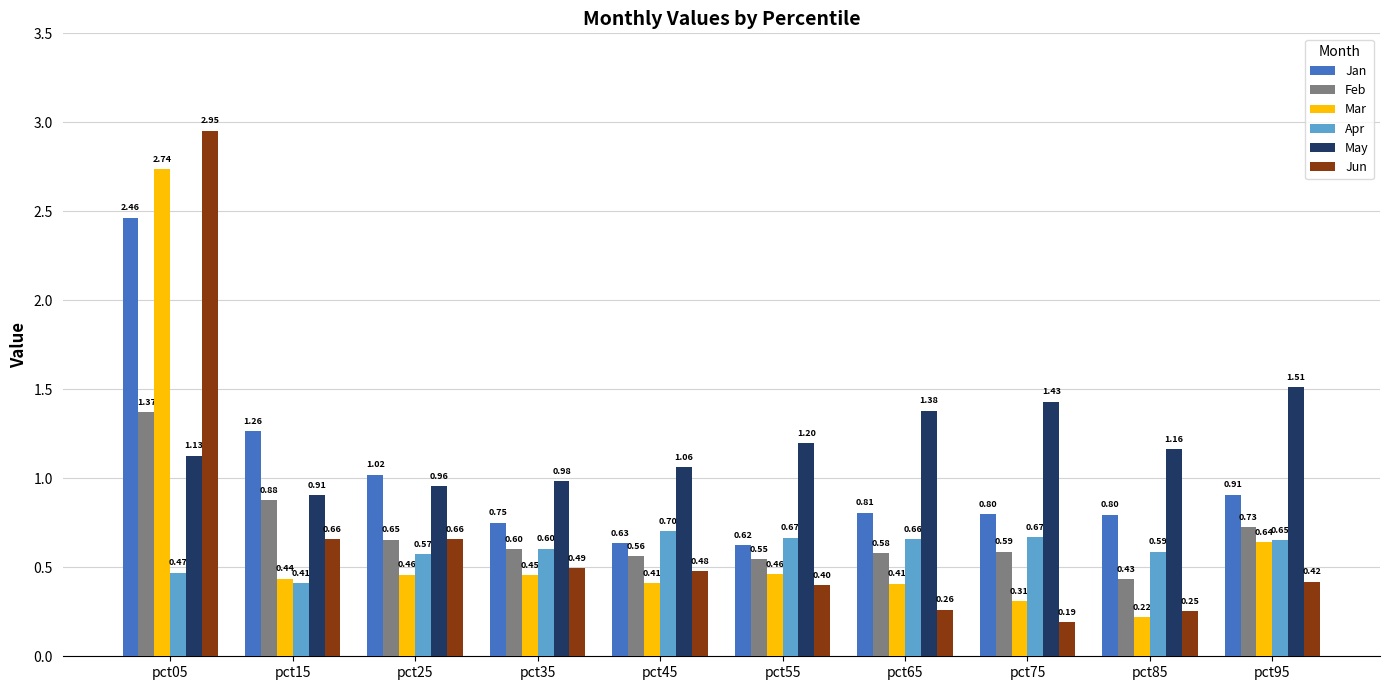

Rank the series by their maximum value, from lowest to highest.

Apr, Feb, May, Jan, Mar, Jun